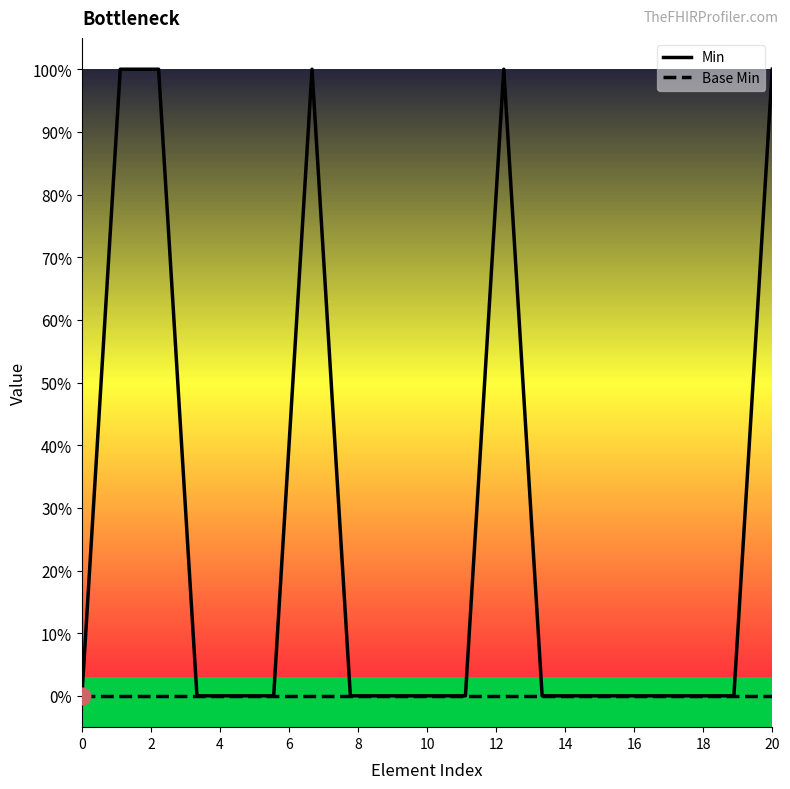

True or false: Min and Base Min cross at least once.

False